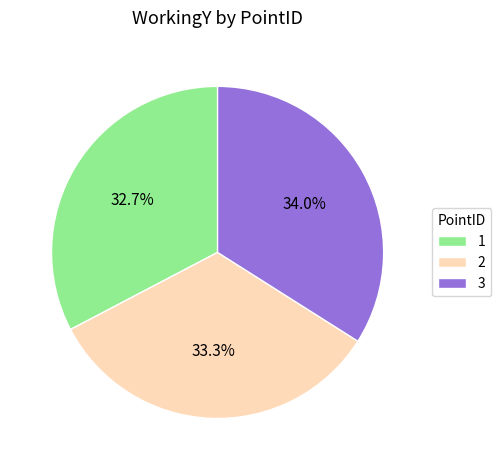

Is it true that 1 is 26% of the pie?

False